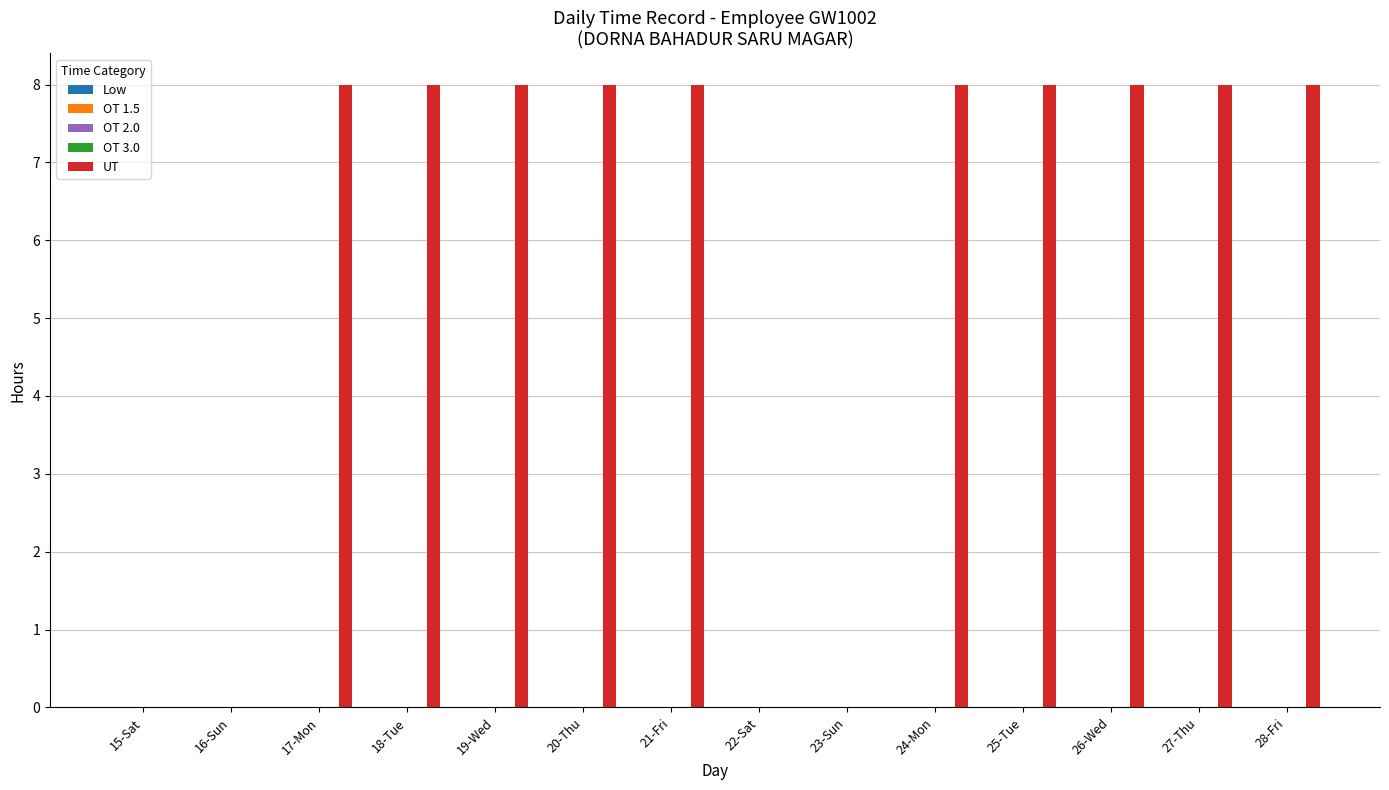

What is the maximum value shown in the chart?

8